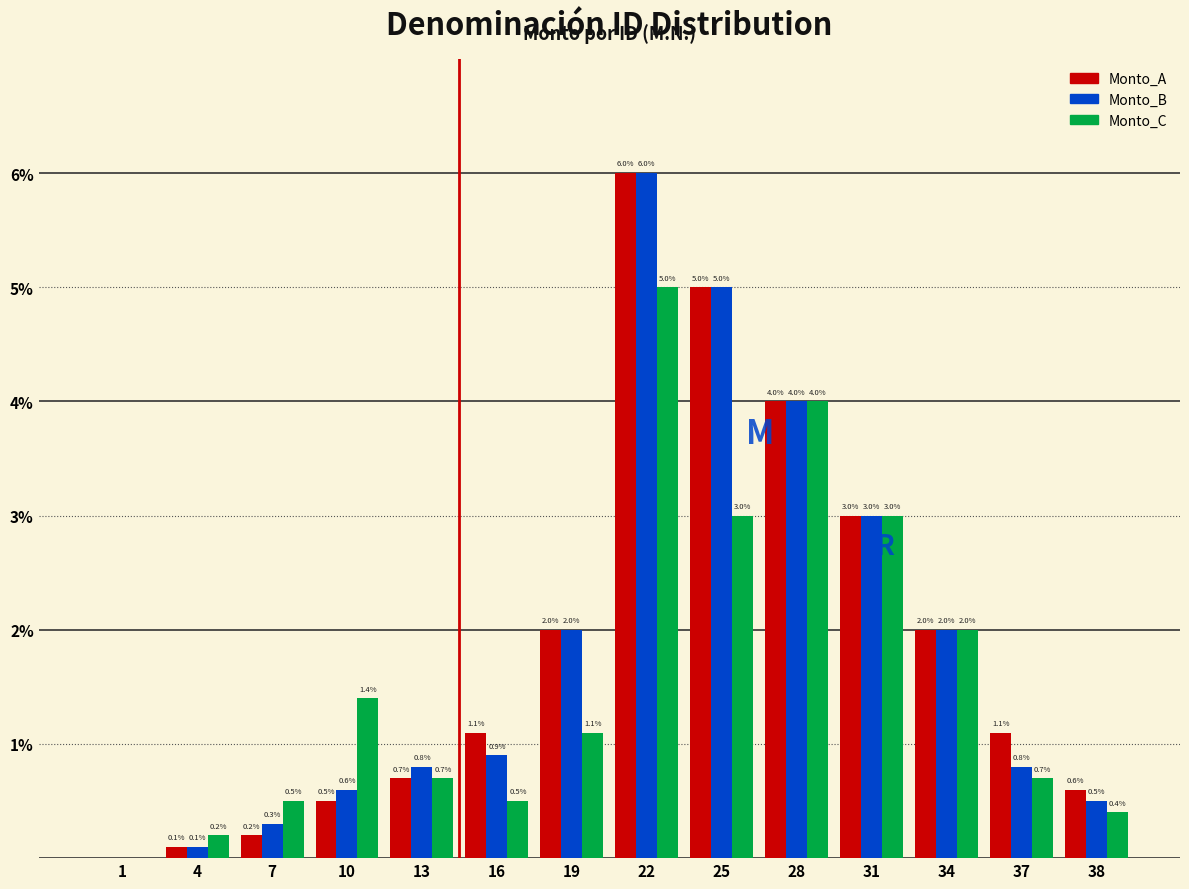

Is it true that Monto_A equals 0.0 at 1?

True